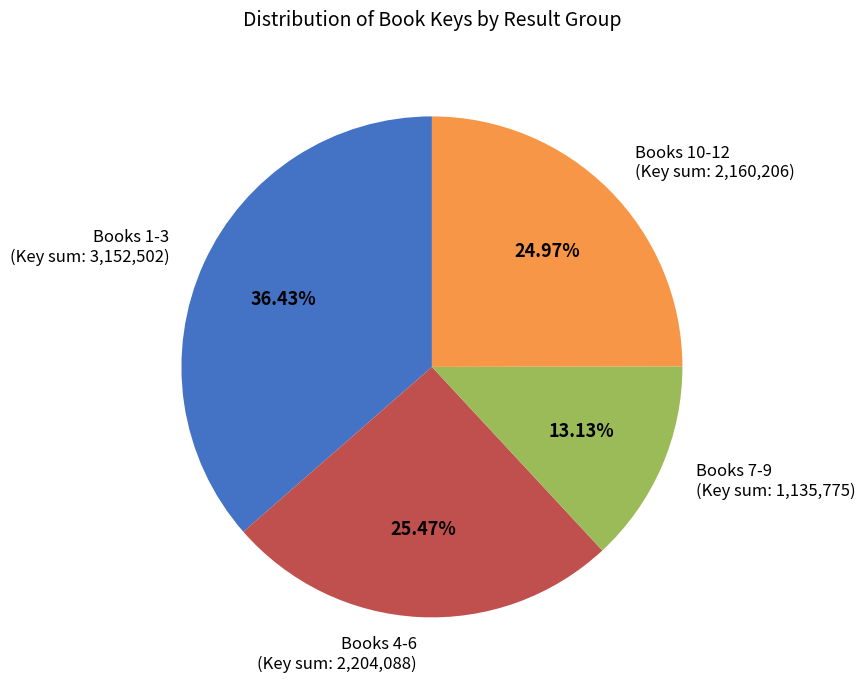

Rank the categories by value from highest to lowest.

Books 1-3 (Key sum: 3,152,502), Books 4-6 (Key sum: 2,204,088), Books 10-12 (Key sum: 2,160,206), Books 7-9 (Key sum: 1,135,775)